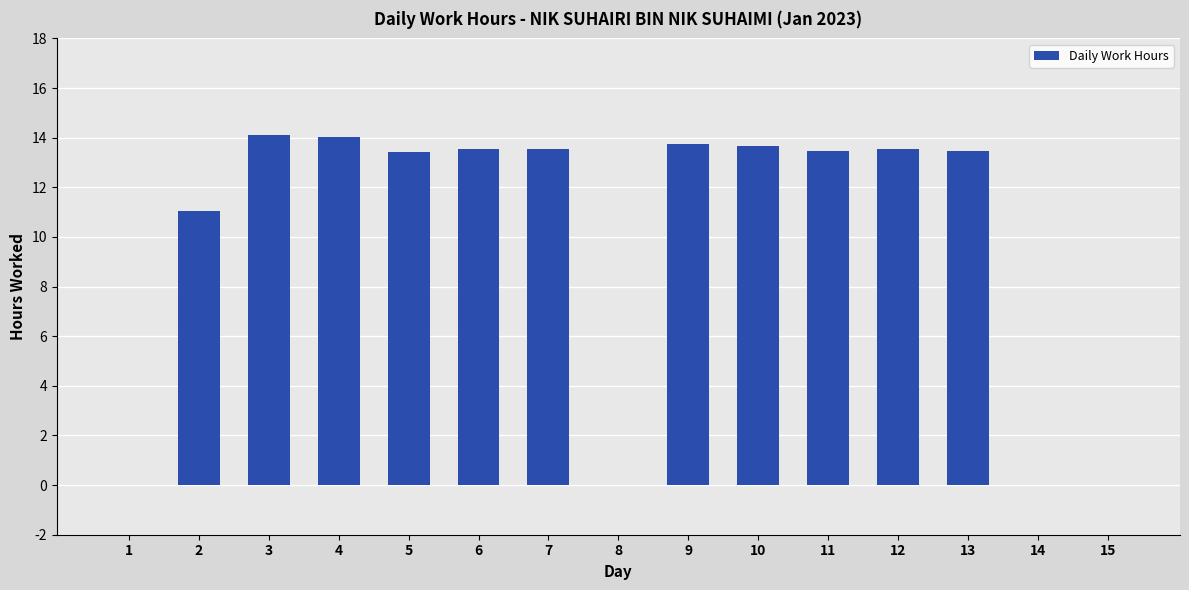

What is the sum of the values at 5 and 12?

26.9